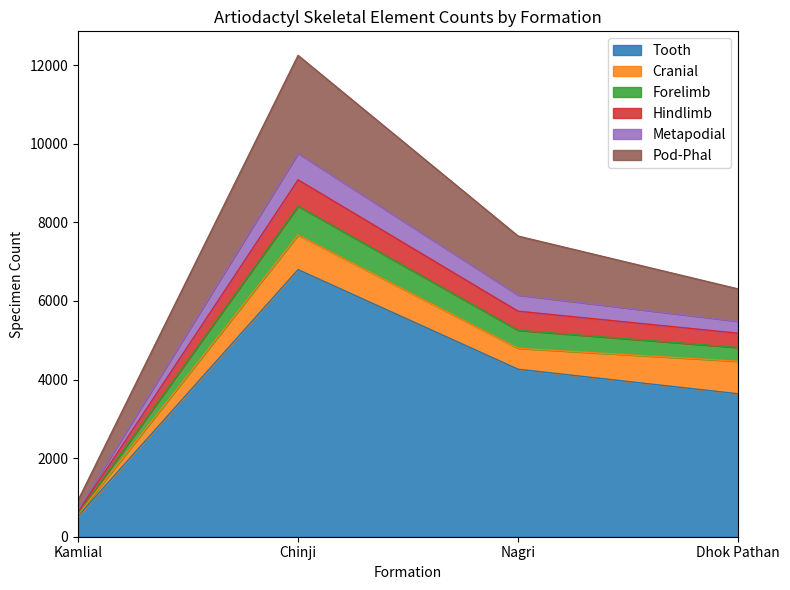

At which label does Tooth reach its peak?

Chinji